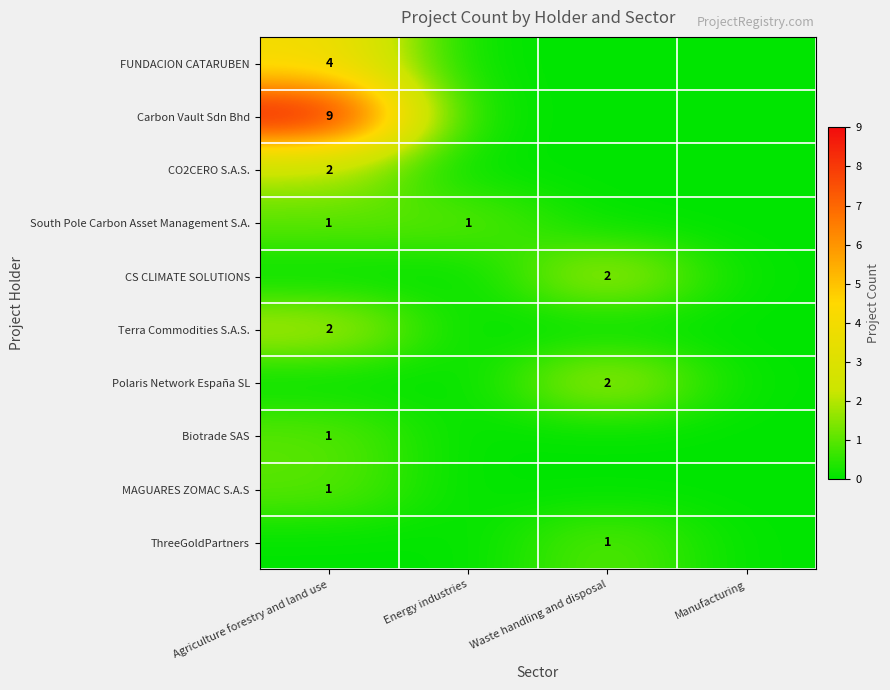

True or false: Polaris Network España SL has a value of 2 at Waste handling and disposal.

True